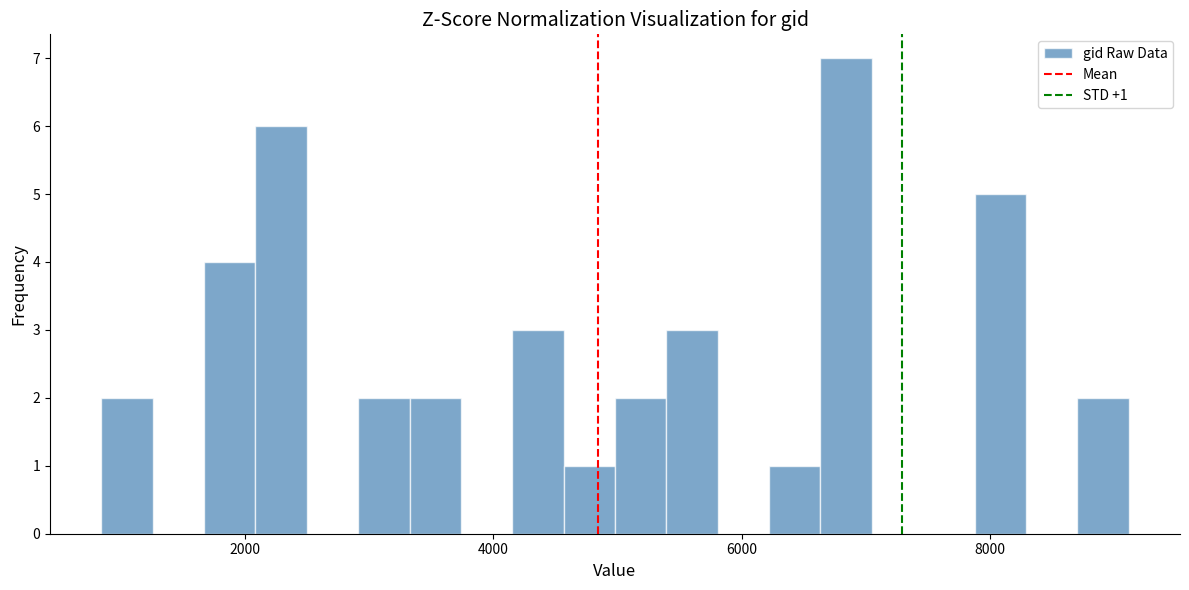

Read against the x-axis, roughly where is the centre of the tallest bar?

6800